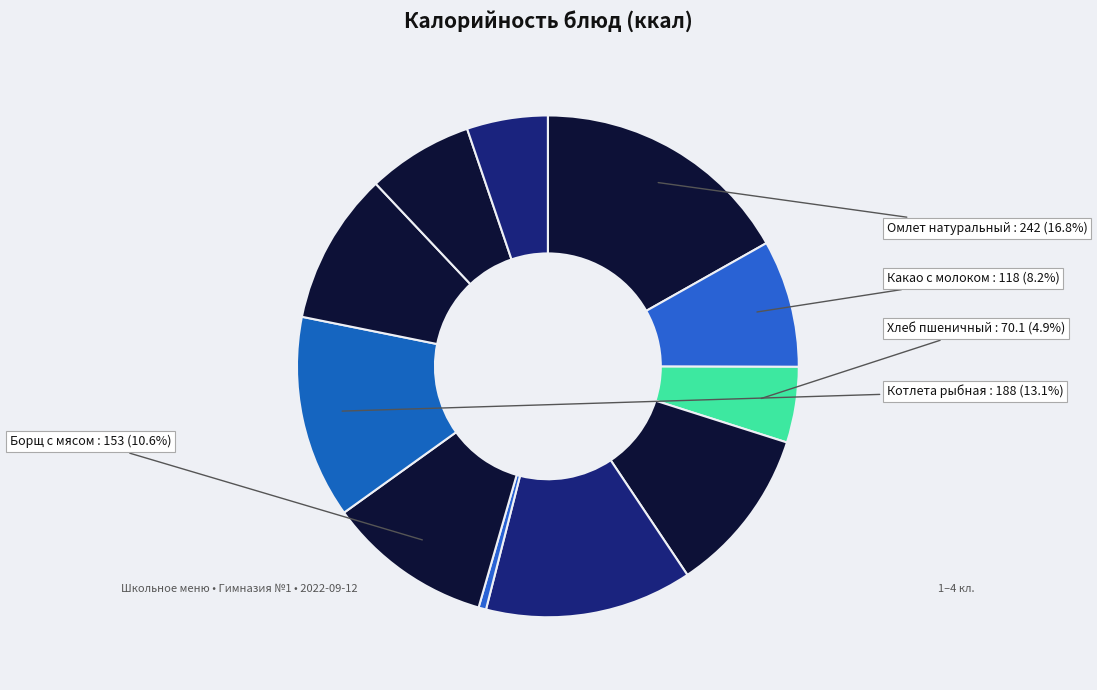

Count the number of slices in the pie.

11